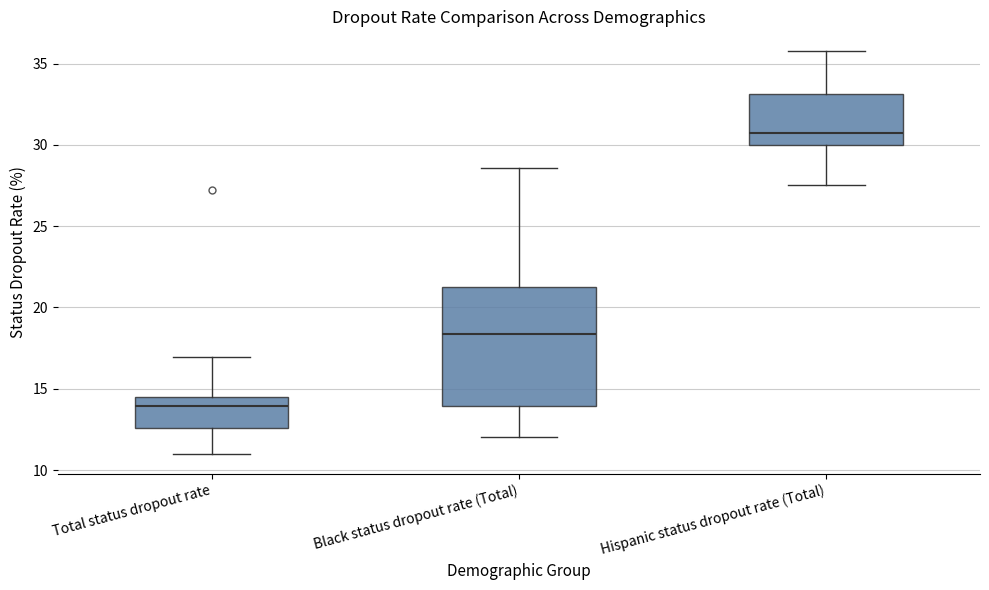

Reading left to right, read every box against the y-axis: the position of its median line, the range the box covers, and the ends of its whiskers. The values are not printed on the chart, so give them approximately, as read against the axis.

Total status dropout rate: median 14.0, box 12.5 to 14.5, whiskers 11.0 to 17.0
Black status dropout rate (Total): median 18.5, box 14.0 to 21.5, whiskers 12.0 to 28.5
Hispanic status dropout rate (Total): median 30.5, box 30.0 to 33.0, whiskers 27.5 to 36.0